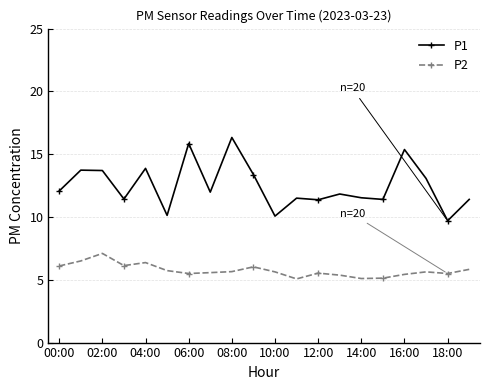

Which series has the largest range (max minus min)?

P1